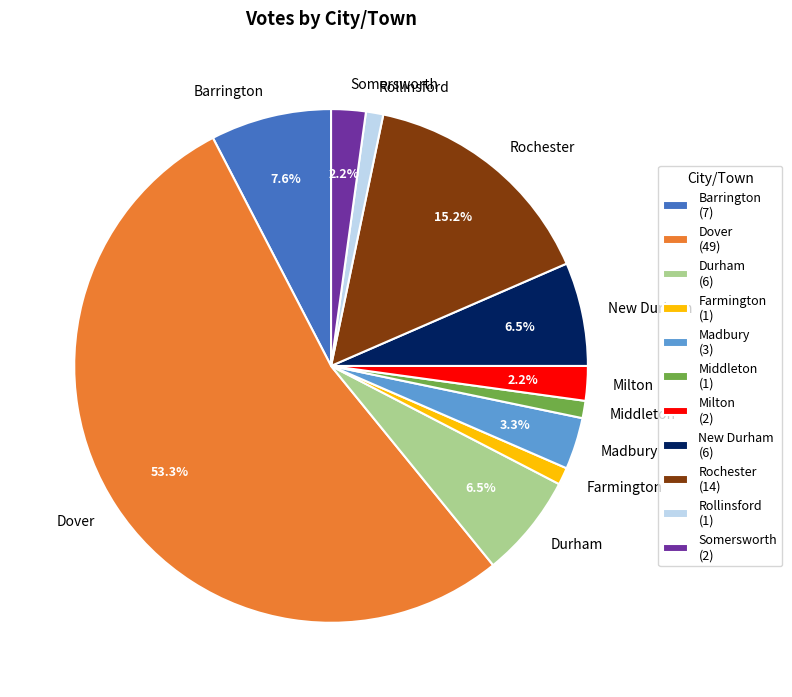

What is the total percentage of Madbury and Rochester?

18.5%